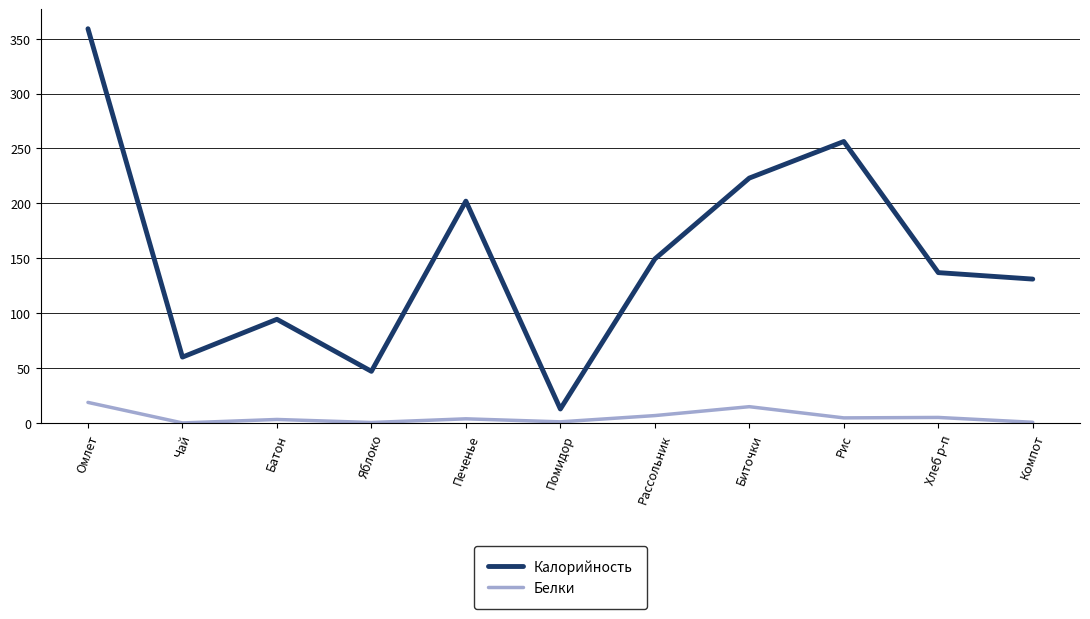

What is the total value across all series at Хлеб р-п?

141.9